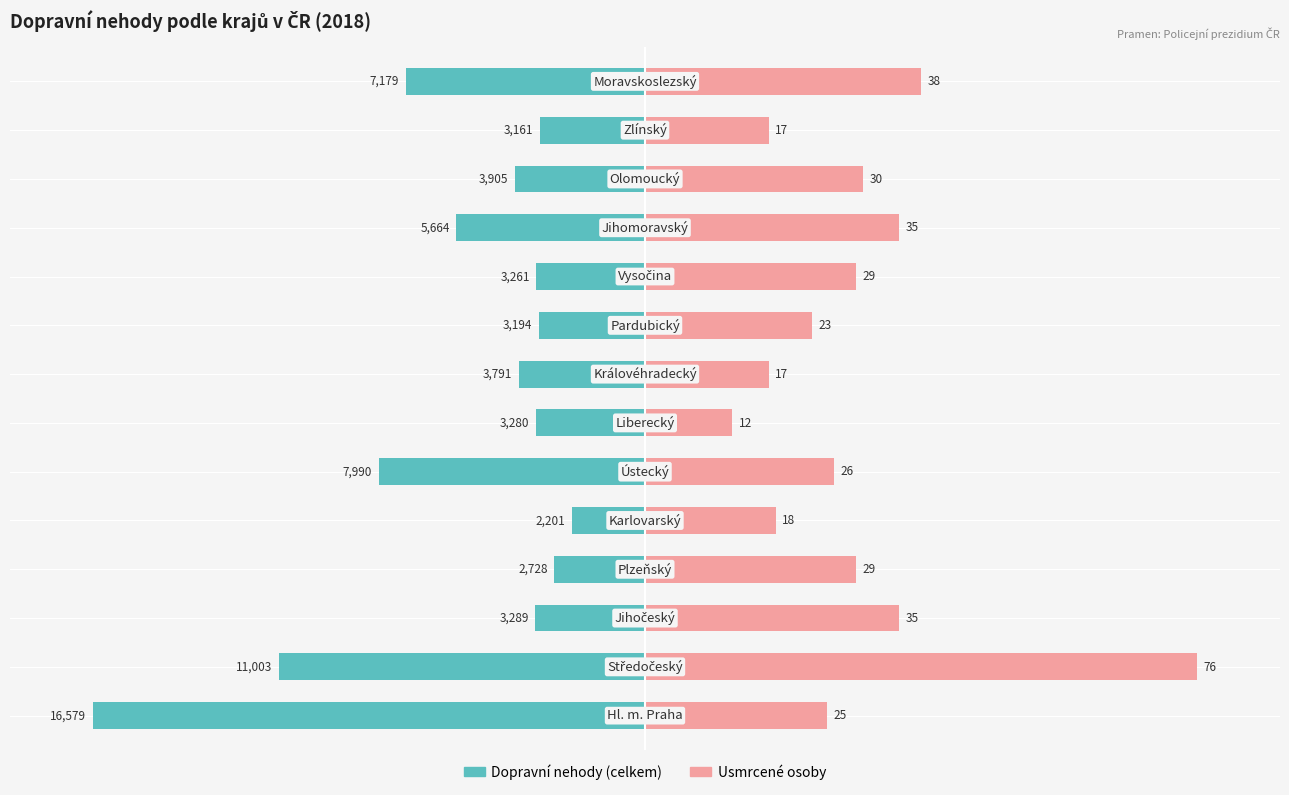

How many data points does each series have?

14